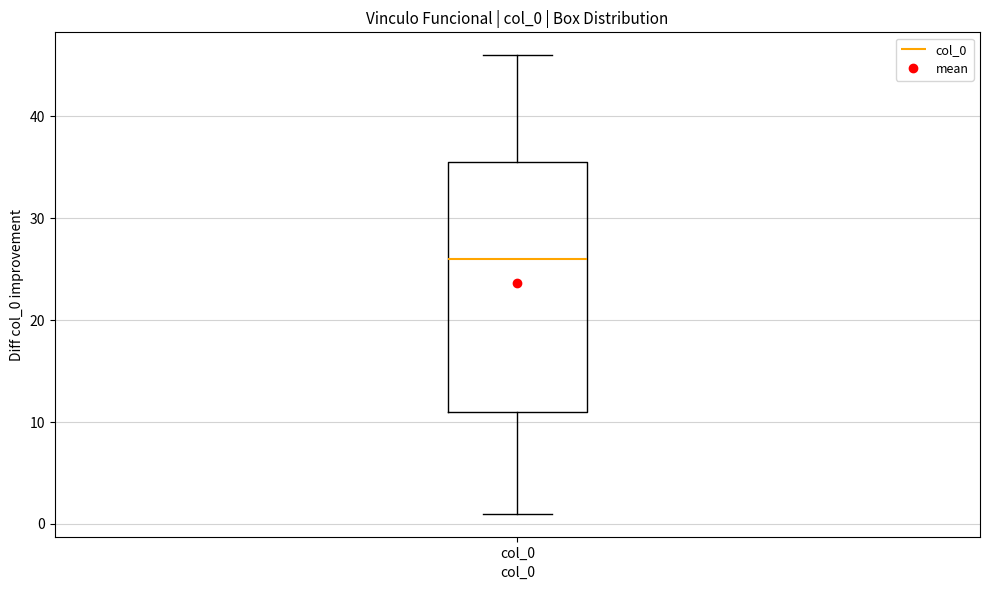

Where does the lower whisker of the box for col_0 end on the y-axis? The values are not printed on the chart, so give them approximately, as read against the axis.

1